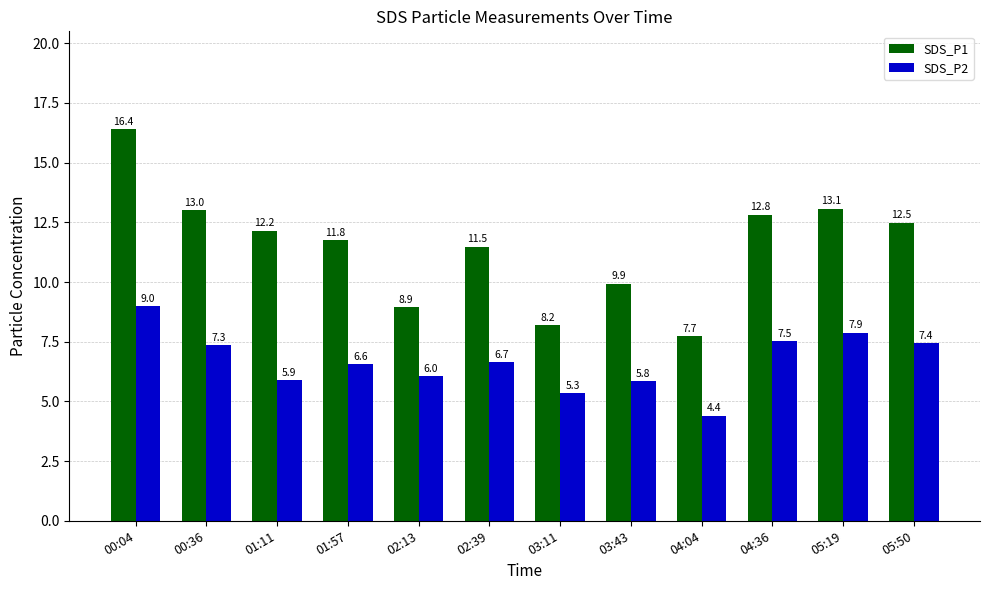

The SDS_P2 series shows 5.1 at 05:50. True or false?

False